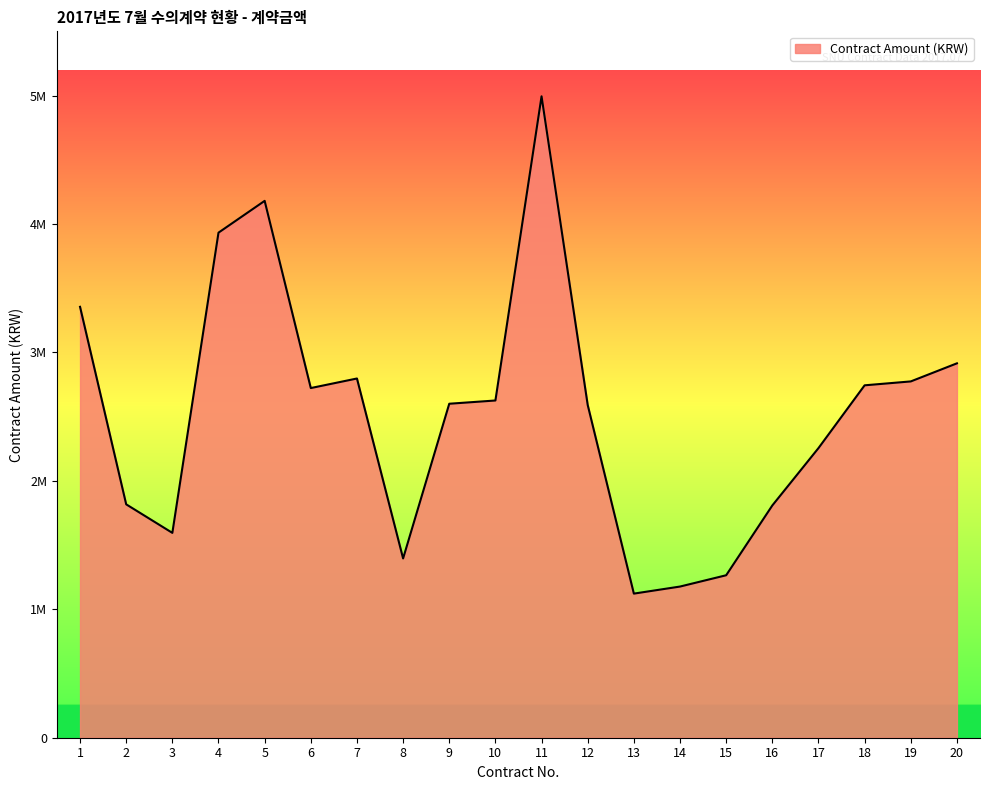

The value at 18 is 3608575. True or false?

False